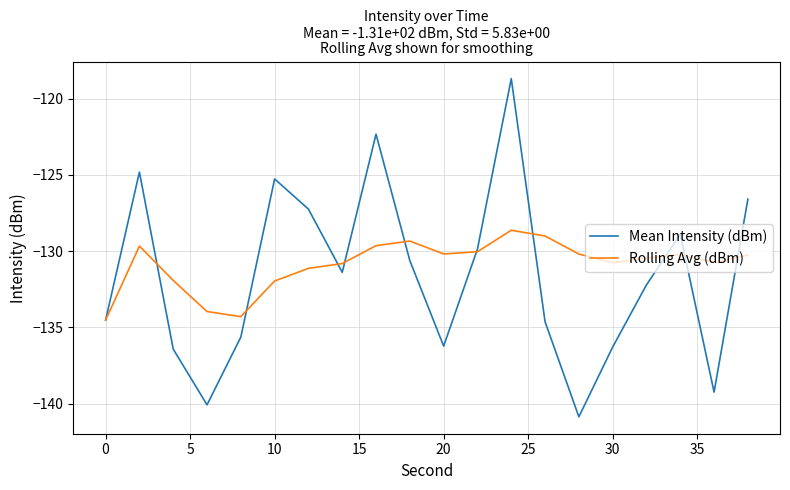

What is the minimum value for Rolling Avg (dBm)?

-134.5